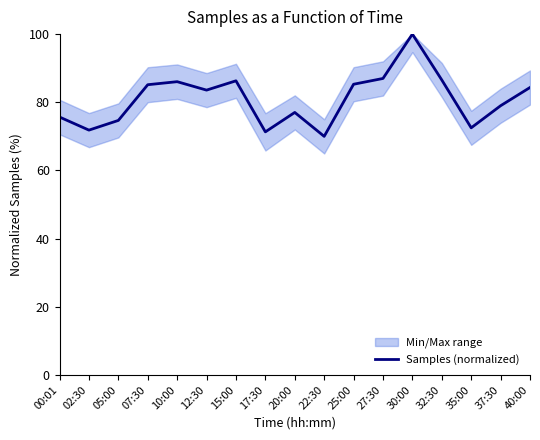

Approximately how many times larger is the value at 00:01 compared to 02:30?

1.1